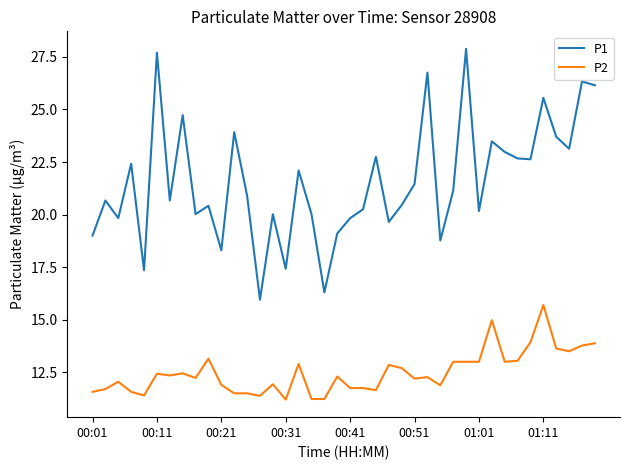

What is the maximum value shown in the chart?

27.9